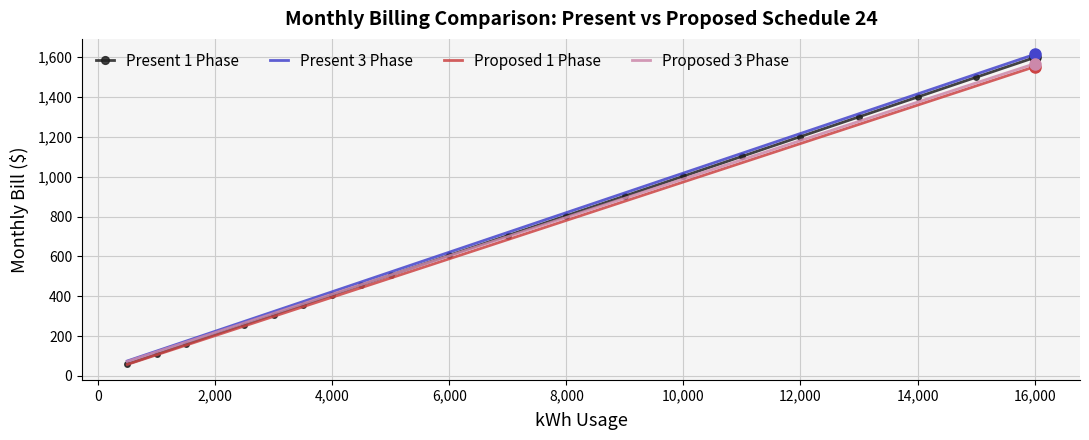

What is the maximum value shown in the chart?

1613.2